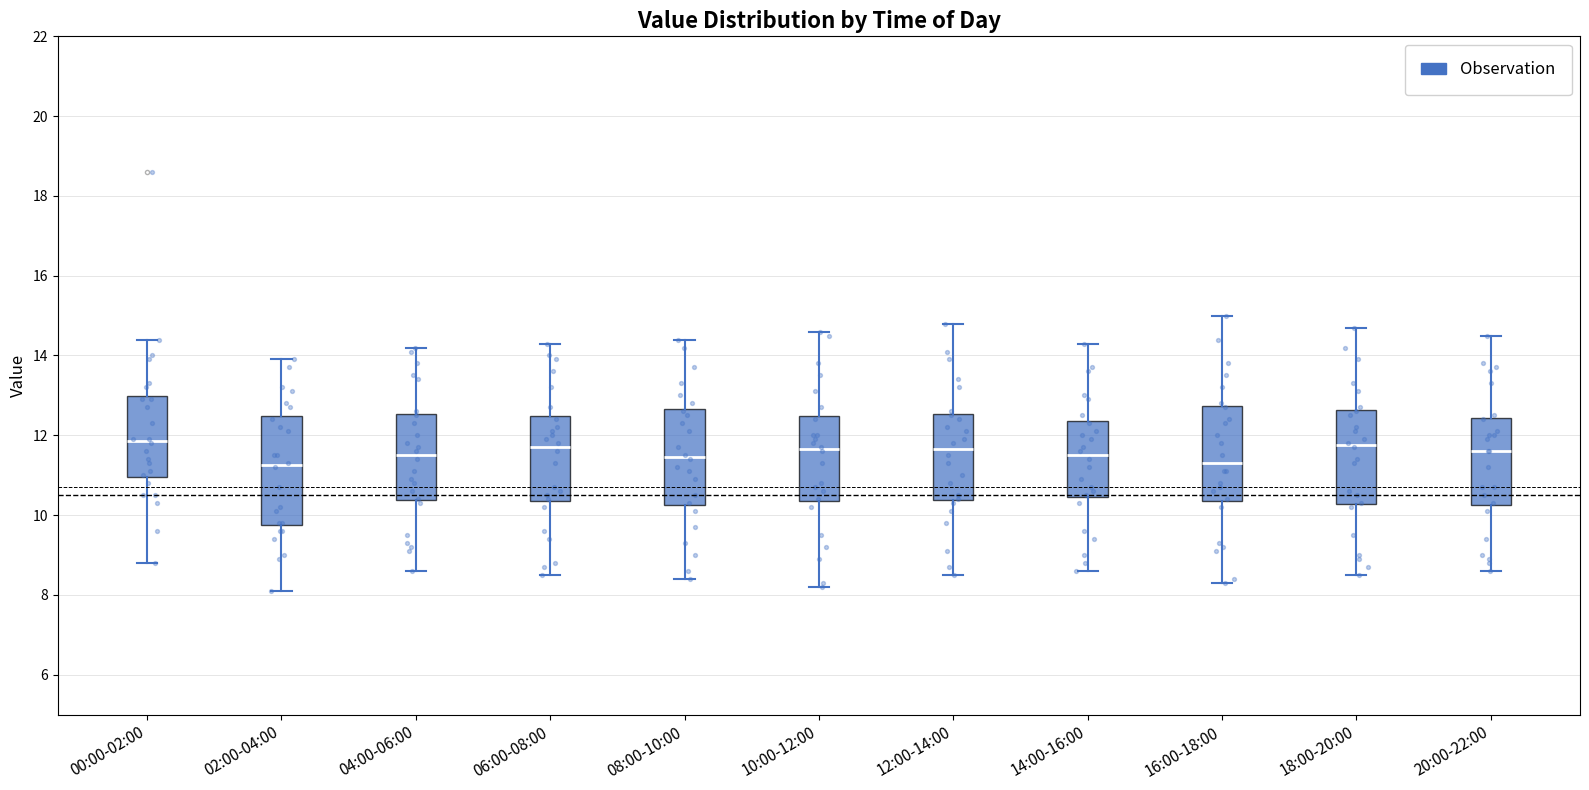

Which box is the tallest, from its lower edge to its upper edge?

02:00-04:00